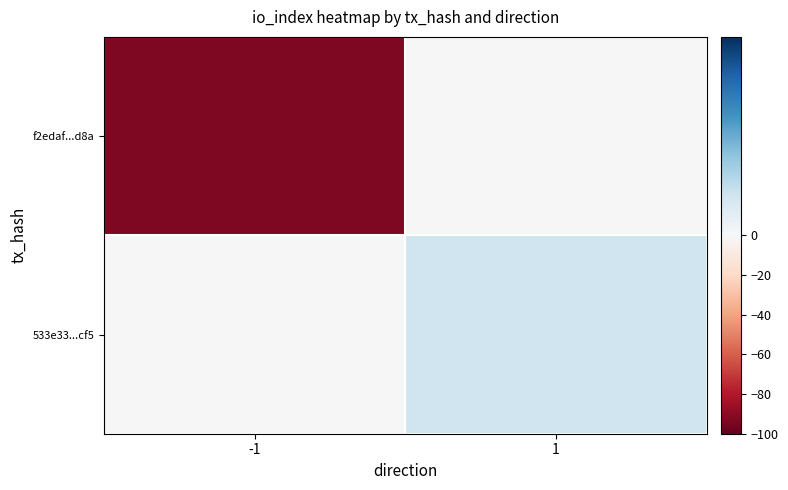

How many distinct data groups are displayed?

2